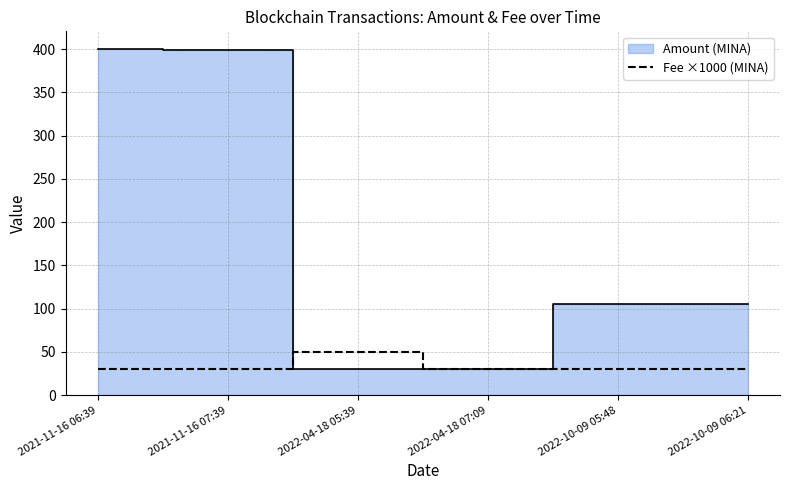

How many data points in Amount (MINA) are less than 105?

2